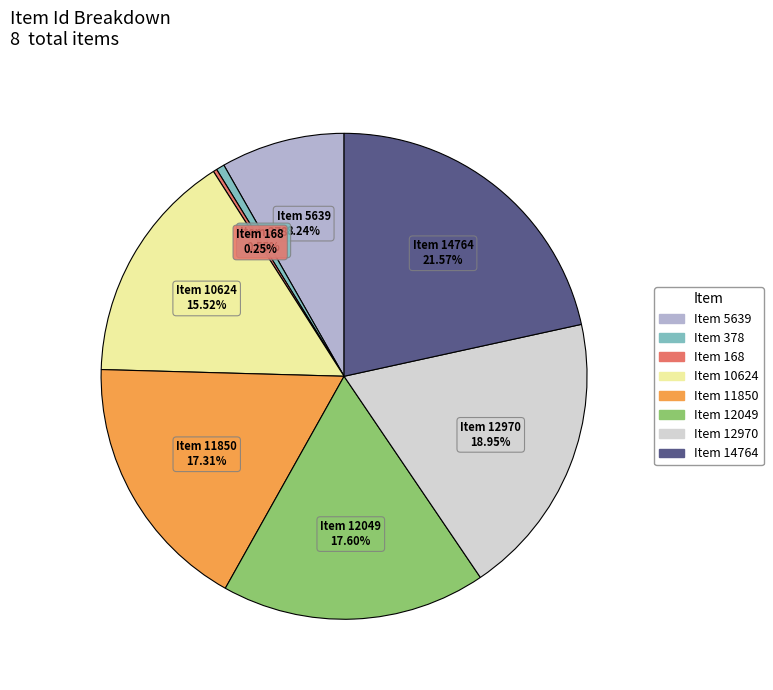

Which has a higher value, Item 10624 or Item 5639?

Item 10624